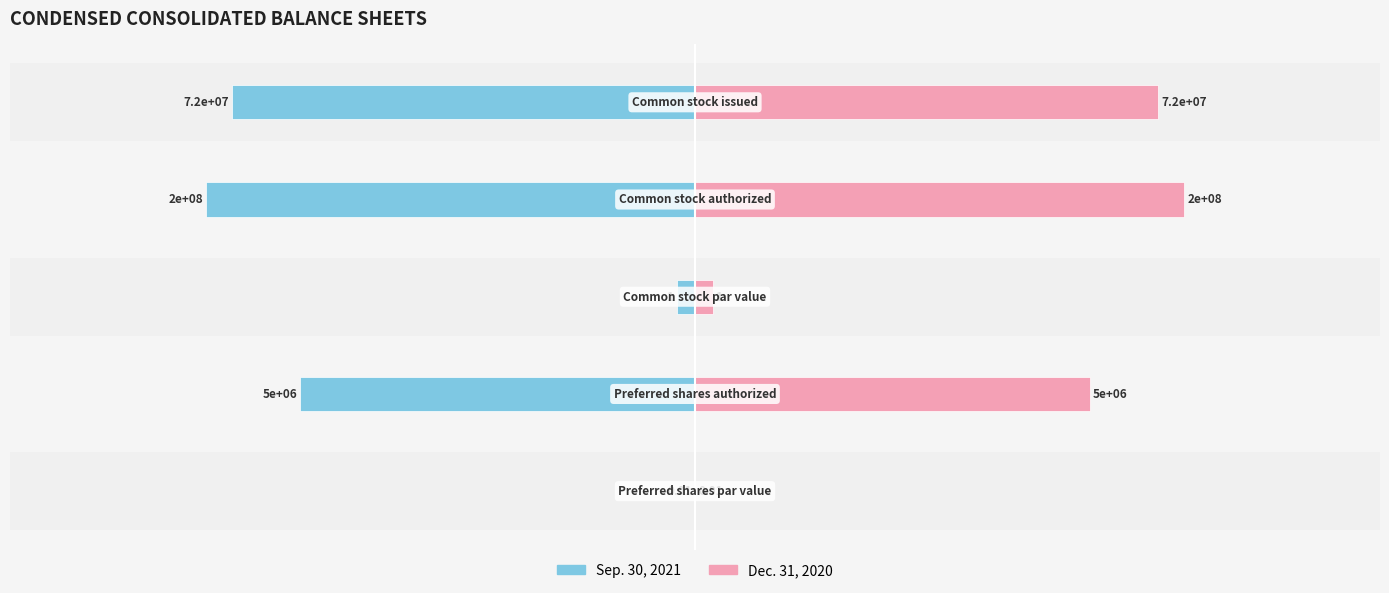

At how many categories does at least one series exceed 2?

3